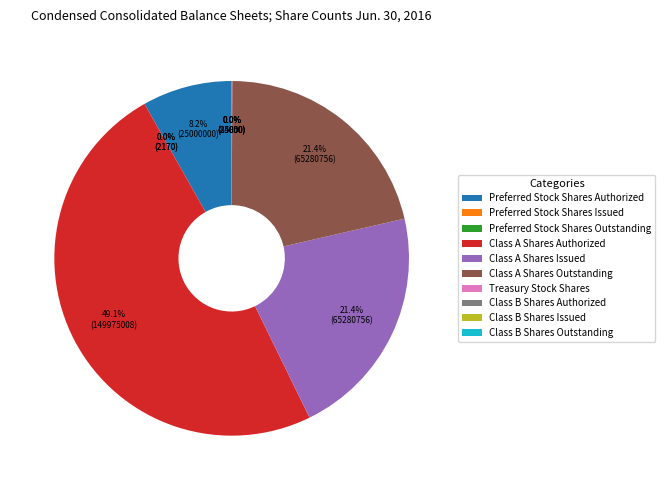

Approximately how many times larger is the value at Preferred Stock Shares Authorized compared to Class A Shares Outstanding?

0.4